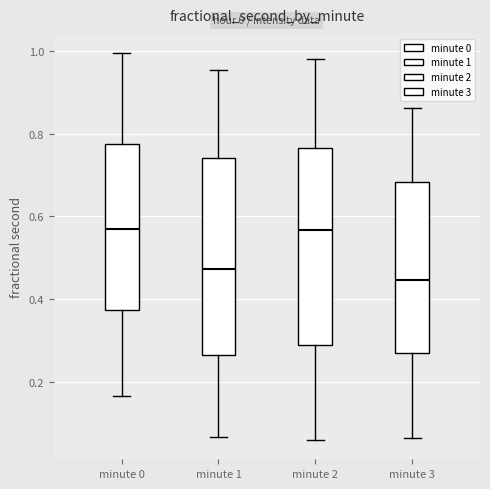

Reading left to right, read every box against the y-axis: the position of its median line, the range the box covers, and the ends of its whiskers. The values are not printed on the chart, so give them approximately, as read against the axis.

minute 0: median 0.58, box 0.38 to 0.78, whiskers 0.16 to 1.00
minute 1: median 0.48, box 0.26 to 0.74, whiskers 0.06 to 0.96
minute 2: median 0.56, box 0.28 to 0.76, whiskers 0.06 to 0.98
minute 3: median 0.44, box 0.26 to 0.68, whiskers 0.06 to 0.86